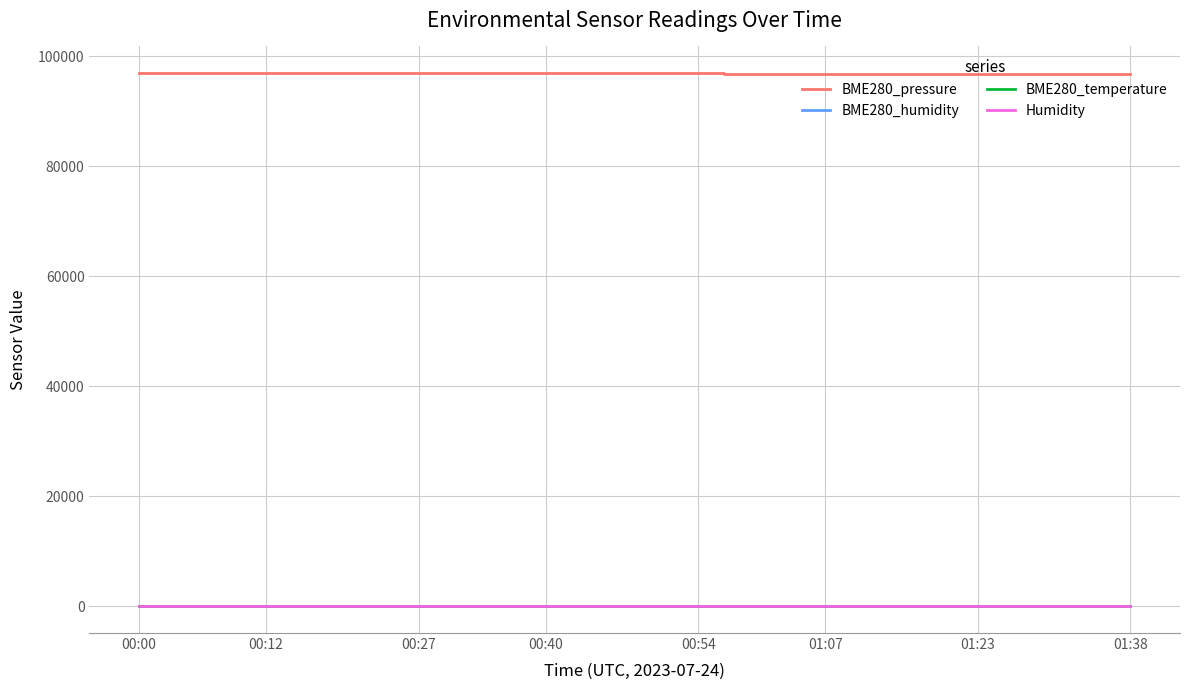

True or false: BME280_pressure and BME280_humidity cross at least once.

False